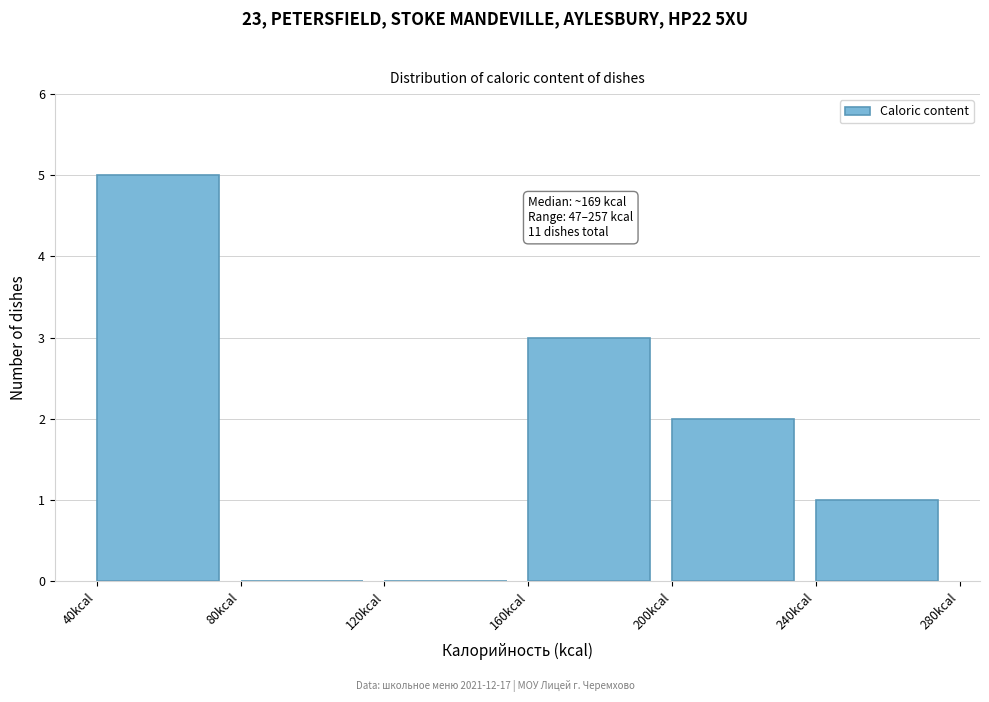

Over which range of the x-axis is the bar tallest?

40 to 80